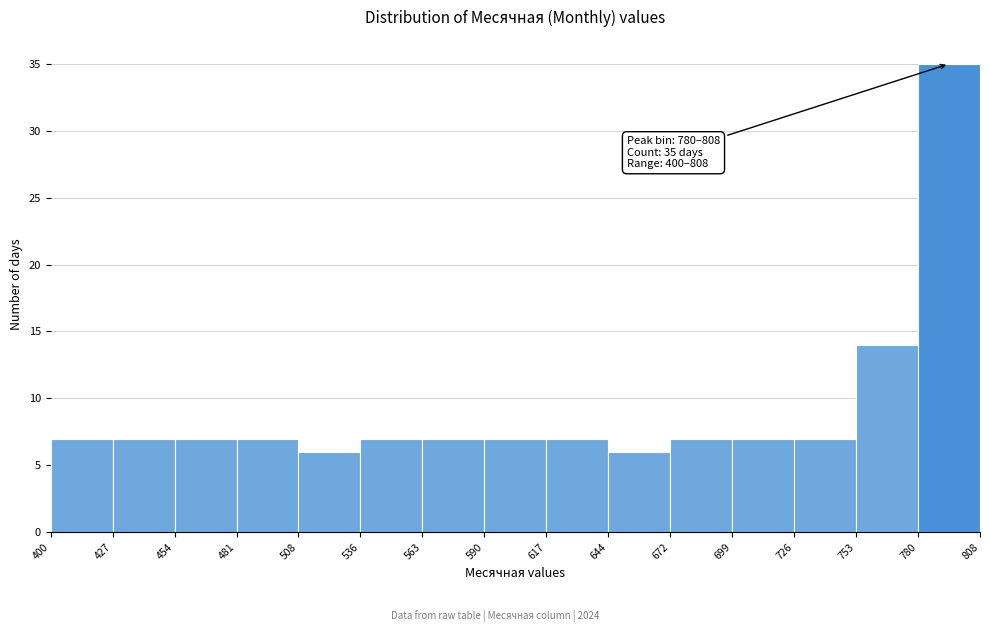

Which range on the x-axis has the tallest bar?

780 to 808